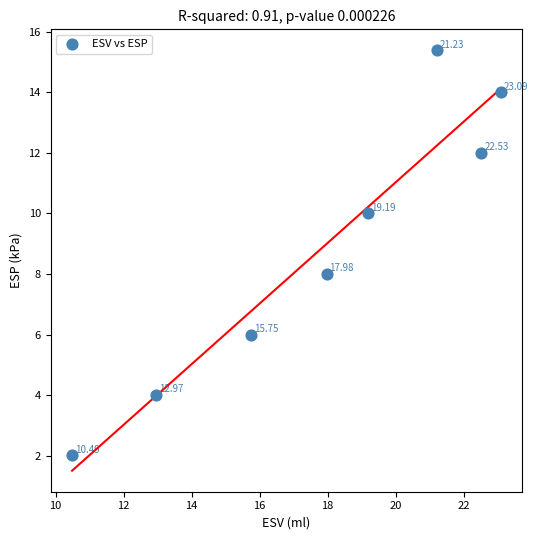

What is the range of X values (max minus min)?

12.6